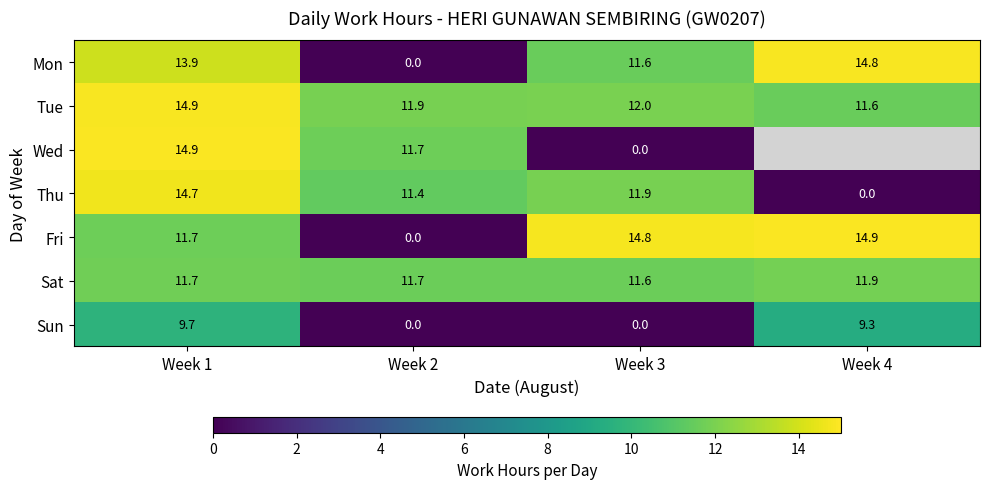

Which has a higher value, Week 1 or Week 2?

Week 1